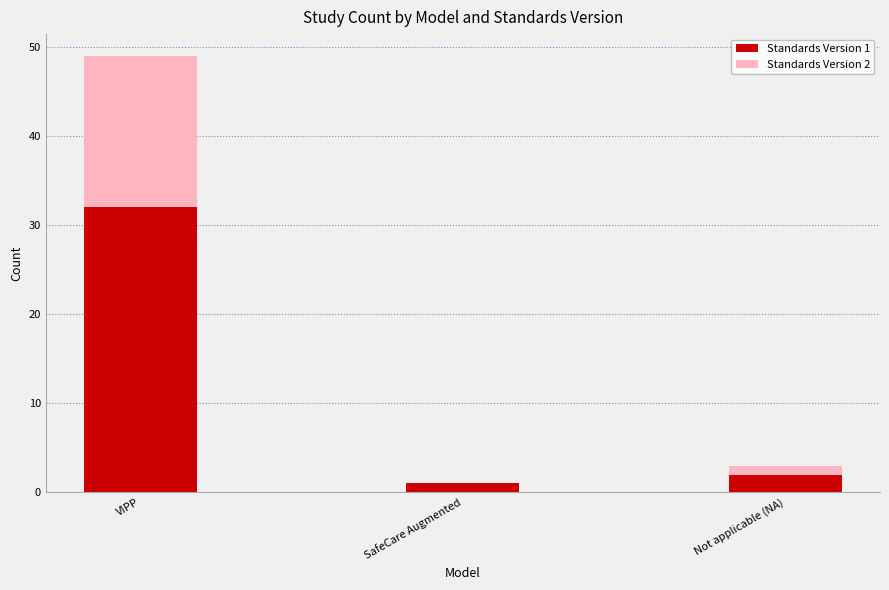

What is the difference between the Standards Version 1 values at SafeCare Augmented and VIPP?

31